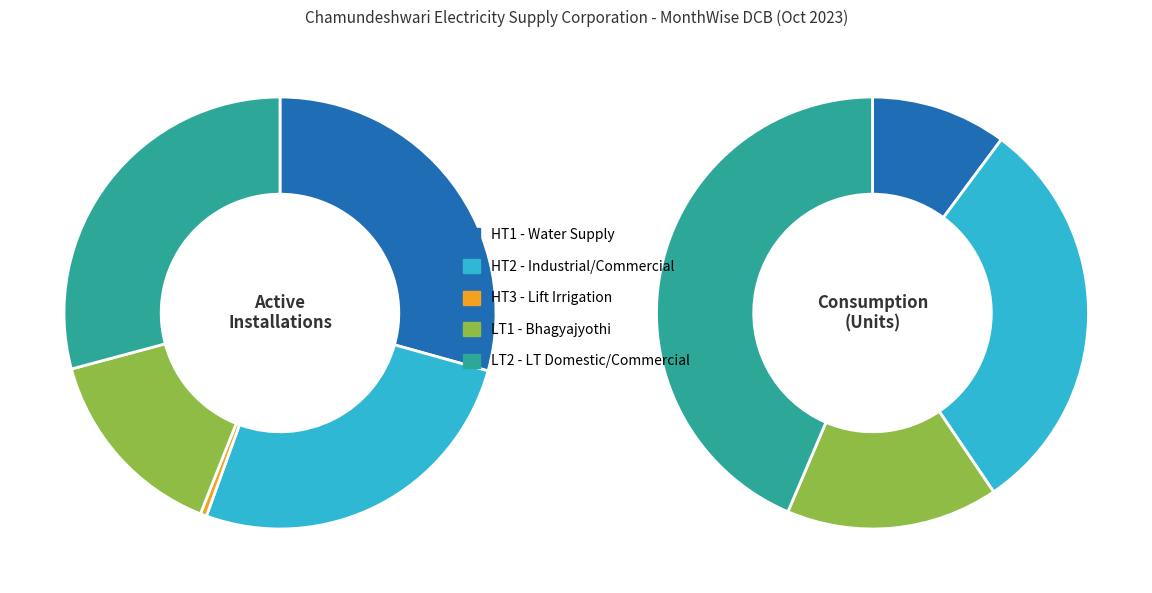

Is 2 the majority of the pie?

No